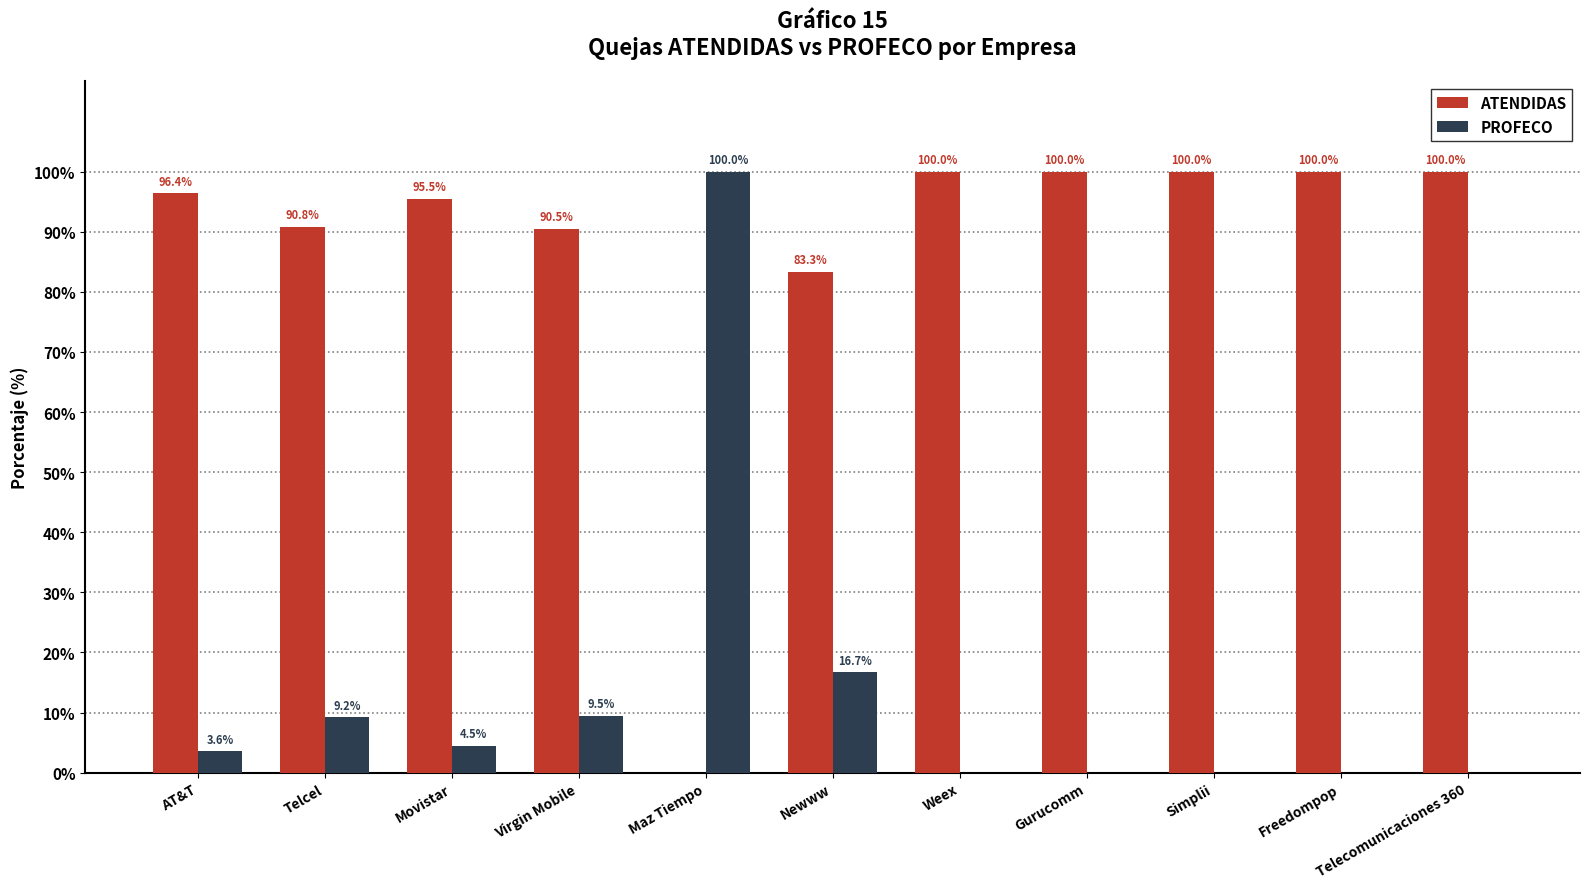

Is the value of ATENDIDAS at Maz Tiempo greater than the value of PROFECO at Maz Tiempo?

No